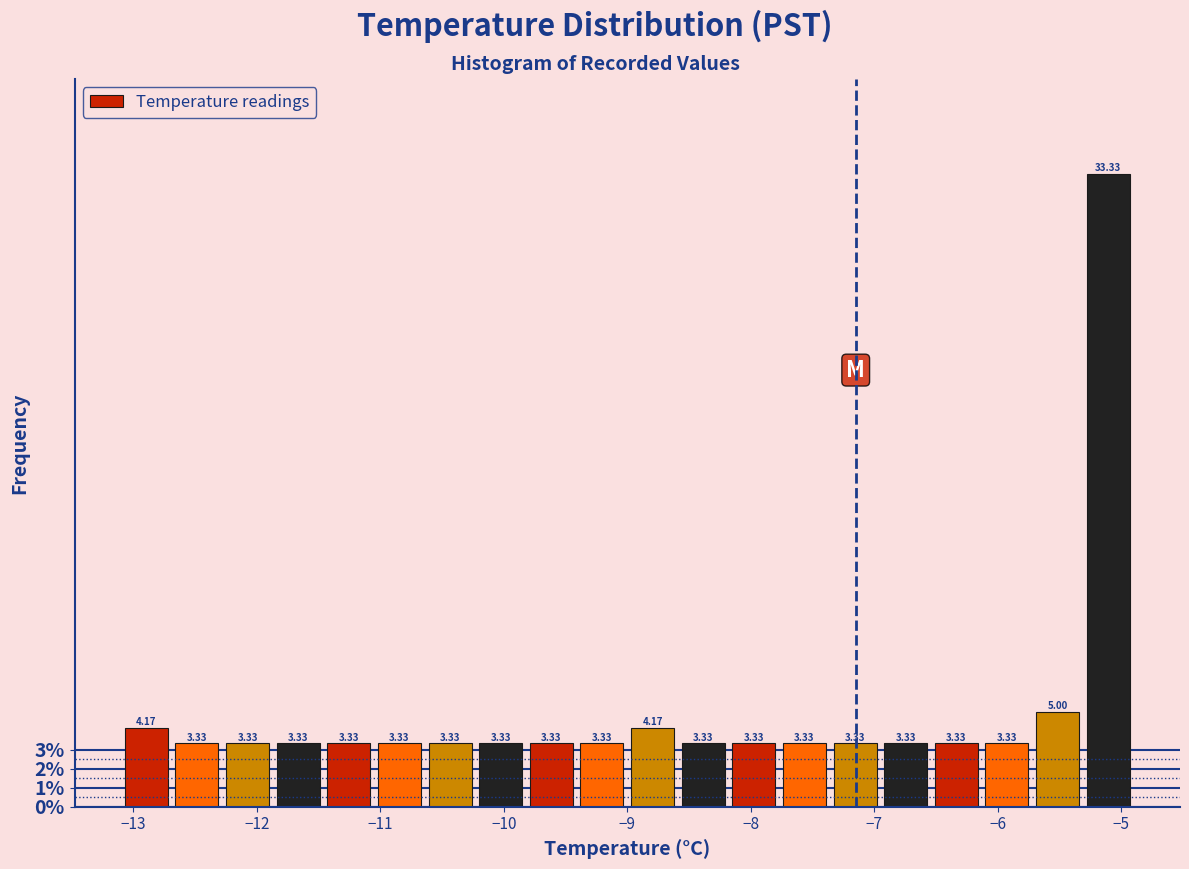

Reading left to right, transcribe this chart: for each bar, give the range it covers on the x-axis and its height. The bar edges are not printed on the chart, so give them approximately, as read against the axis.

-13.10 to -12.69: 4.17
-12.69 to -12.28: 3.33
-12.28 to -11.87: 3.33
-11.87 to -11.46: 3.33
-11.46 to -11.05: 3.33
-11.05 to -10.64: 3.33
-10.64 to -10.23: 3.33
-10.23 to -9.82: 3.33
-9.82 to -9.41: 3.33
-9.41 to -9.00: 3.33
-9.00 to -8.59: 4.17
-8.59 to -8.18: 3.33
-8.18 to -7.77: 3.33
-7.77 to -7.36: 3.33
-7.36 to -6.95: 3.33
-6.95 to -6.54: 3.33
-6.54 to -6.13: 3.33
-6.13 to -5.72: 3.33
-5.72 to -5.31: 5.00
-5.31 to -4.90: 33.33